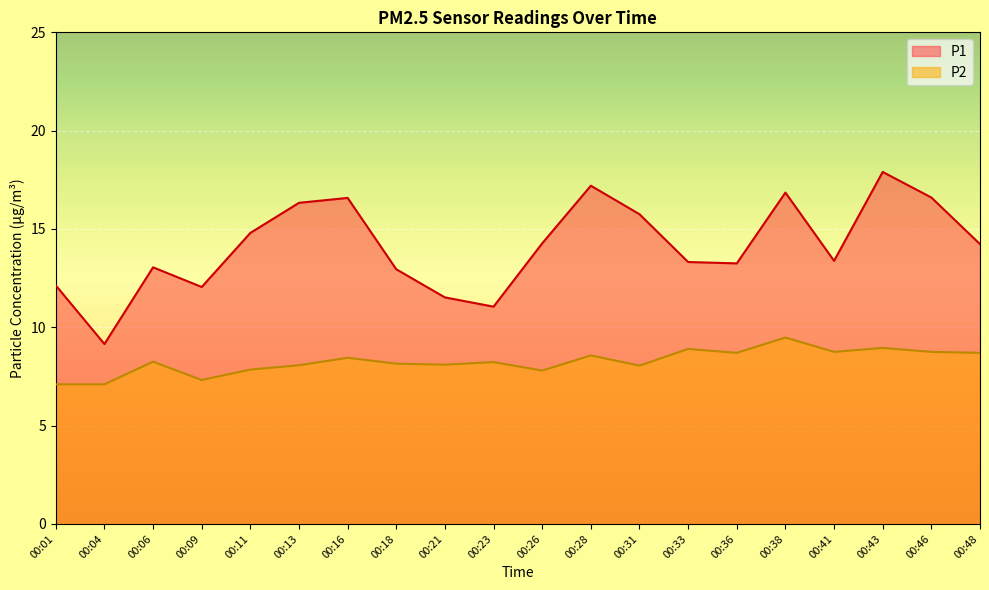

True or false: P1 has a value of 12.1 at 00:01.

True